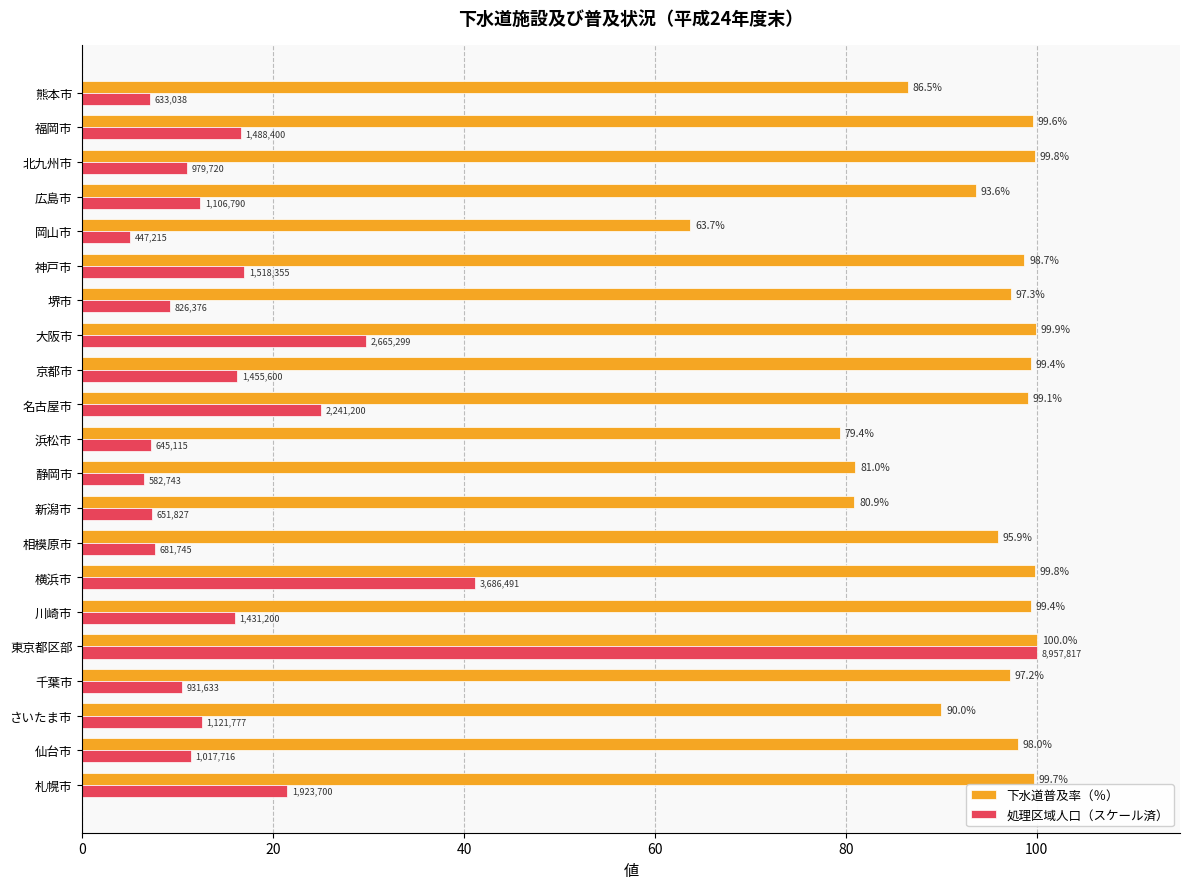

Which series changed the most between 千葉市 and 名古屋市?

処理区域人口（スケール済）